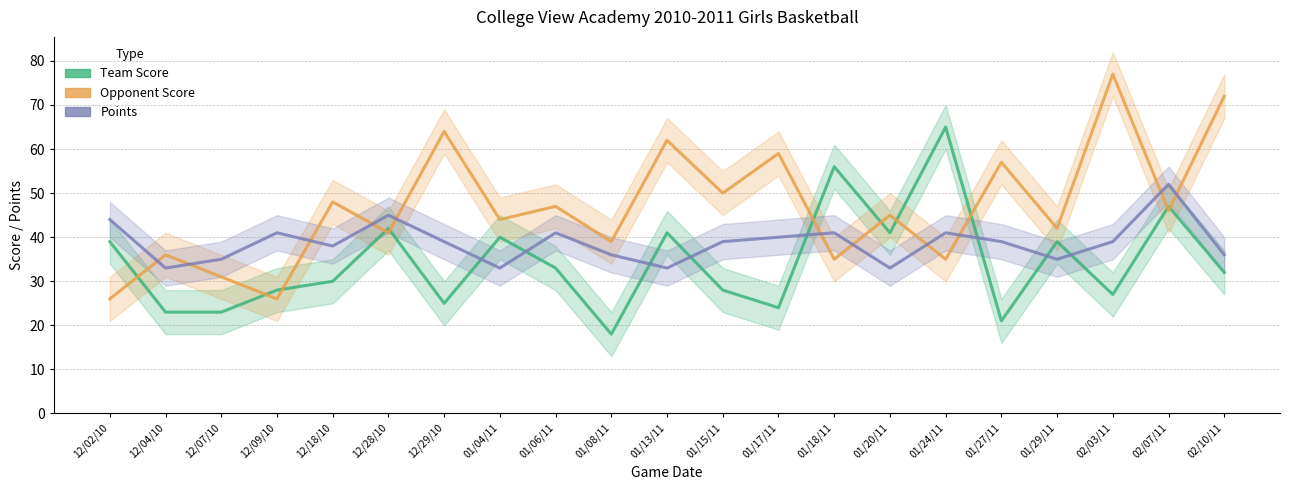

What is the value of the Points point at the 11th from the left?

33